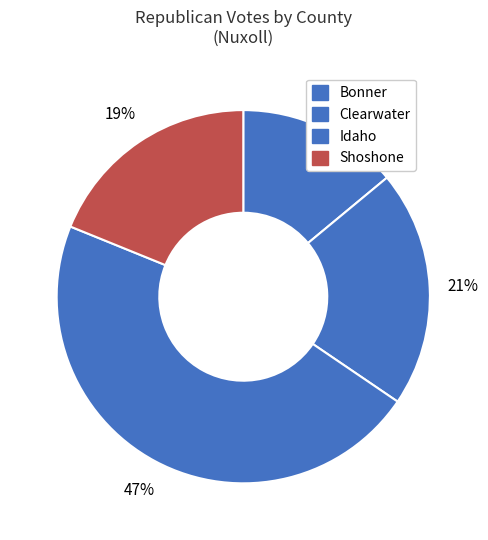

How many segments does this pie chart have?

4